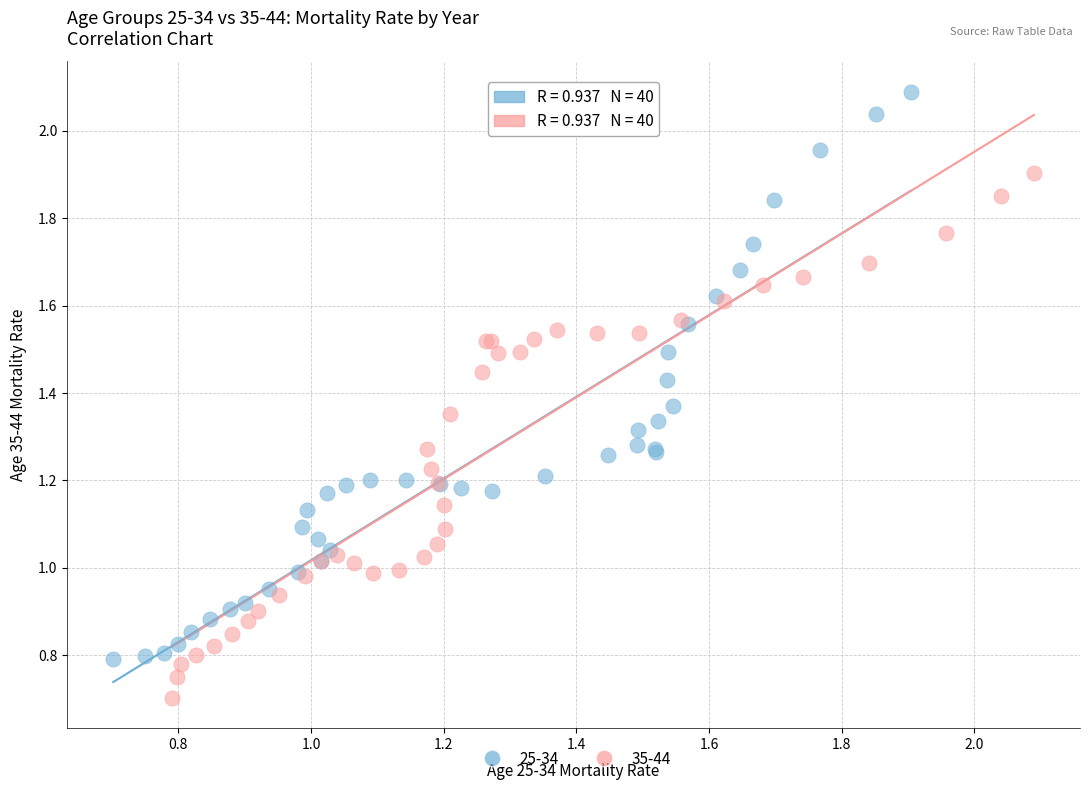

Which series has the largest Y range (max minus min)?

25-34